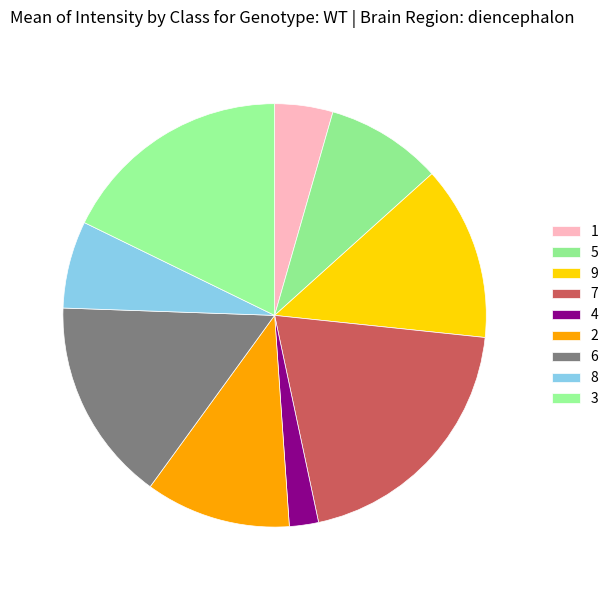

Count the number of slices in the pie.

9